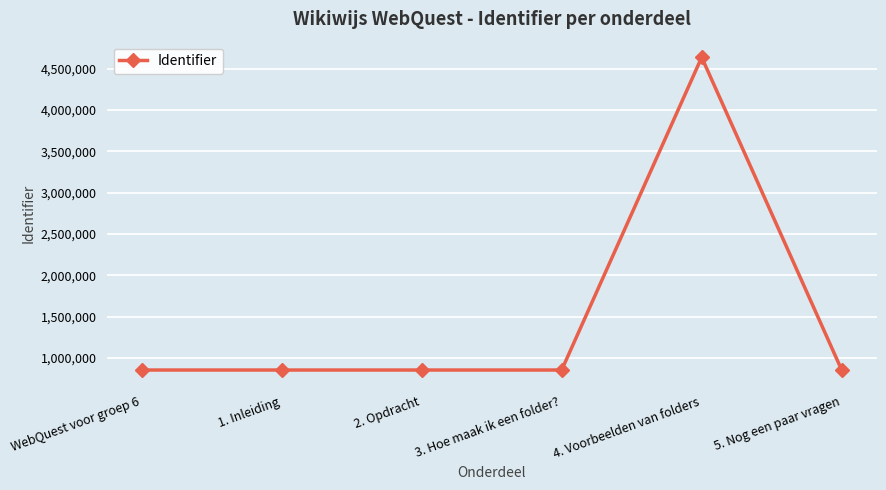

Where is the data nearest to the value 2745721?

5. Nog een paar vragen